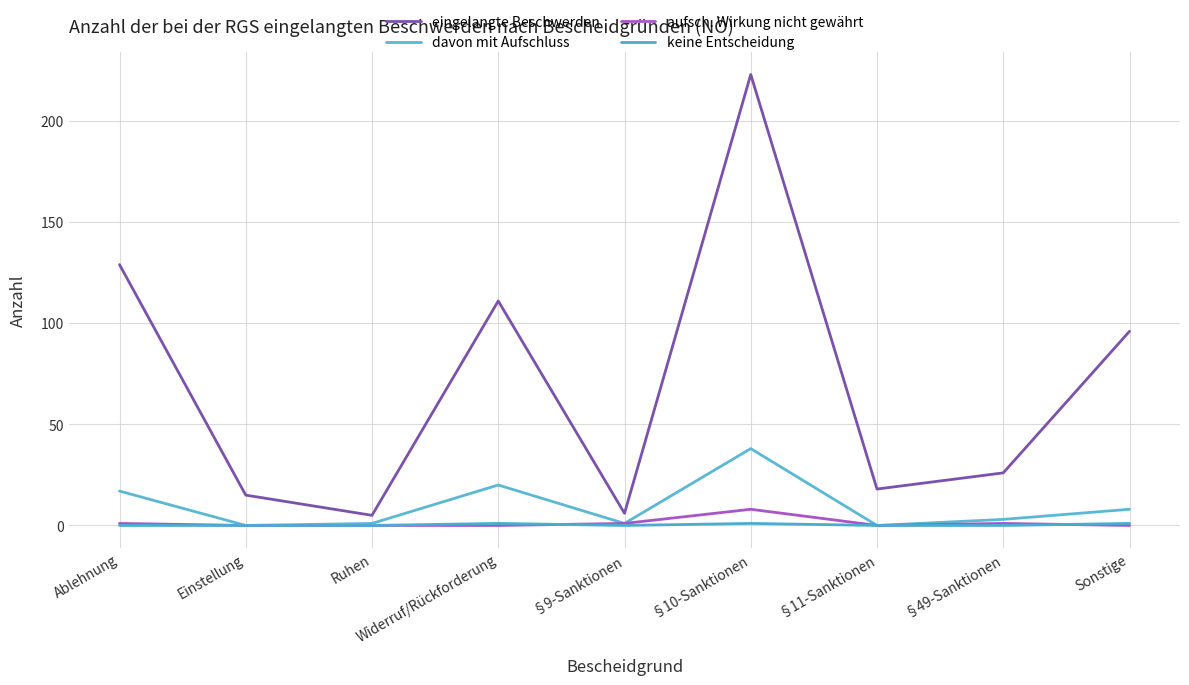

Where does the eingelangte Beschwerden series first go above 26?

Ablehnung